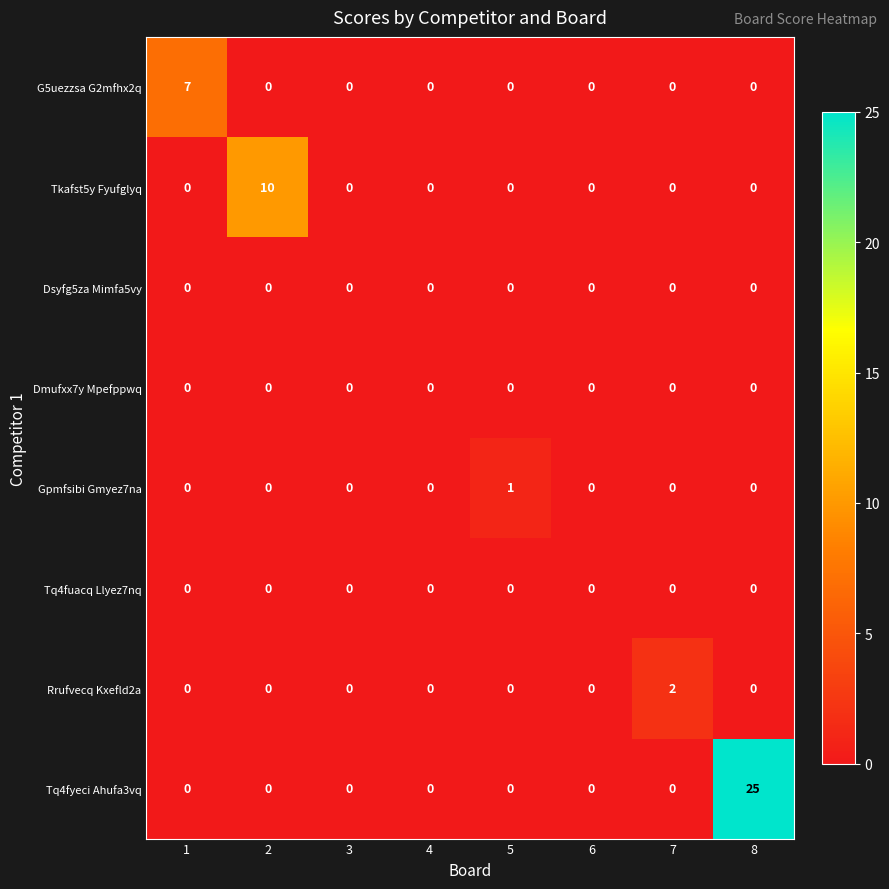

Count the G5uezzsa G2mfhx2q values in the range 0 to 1.

7